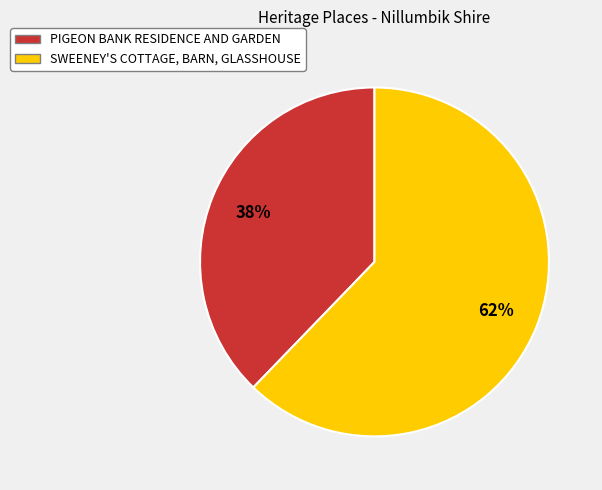

Approximately how many times larger is the value at PIGEON BANK RESIDENCE AND GARDEN compared to SWEENEY'S COTTAGE, BARN, GLASSHOUSE?

0.6